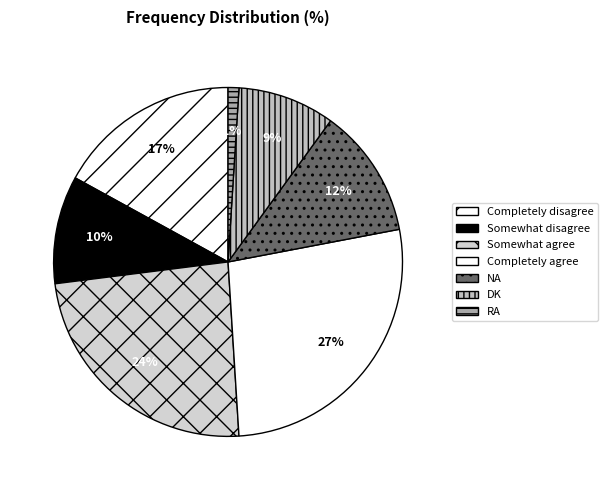

Does any single category account for the majority?

No